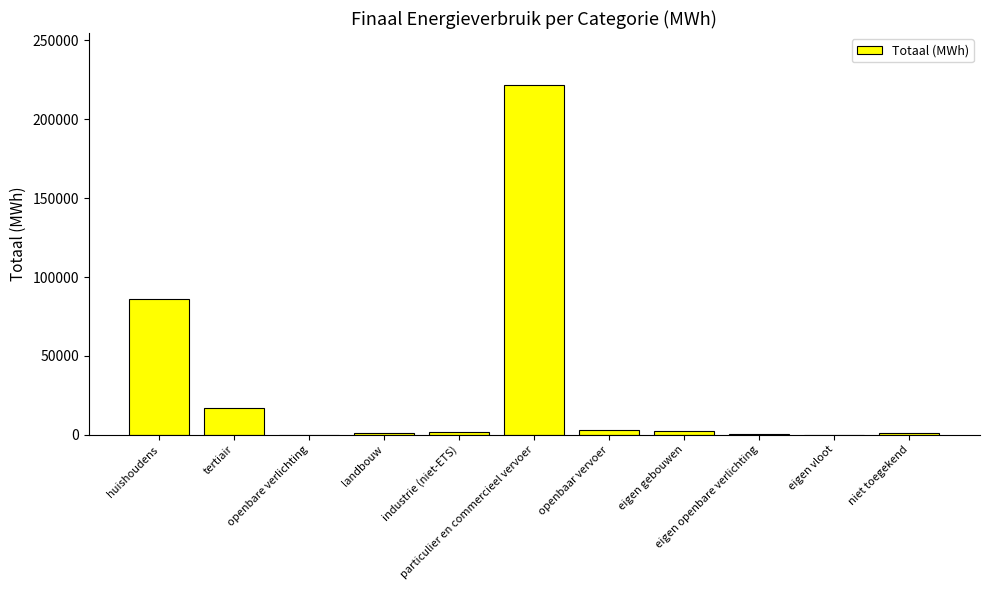

What is the maximum value shown in the chart?

221460.6